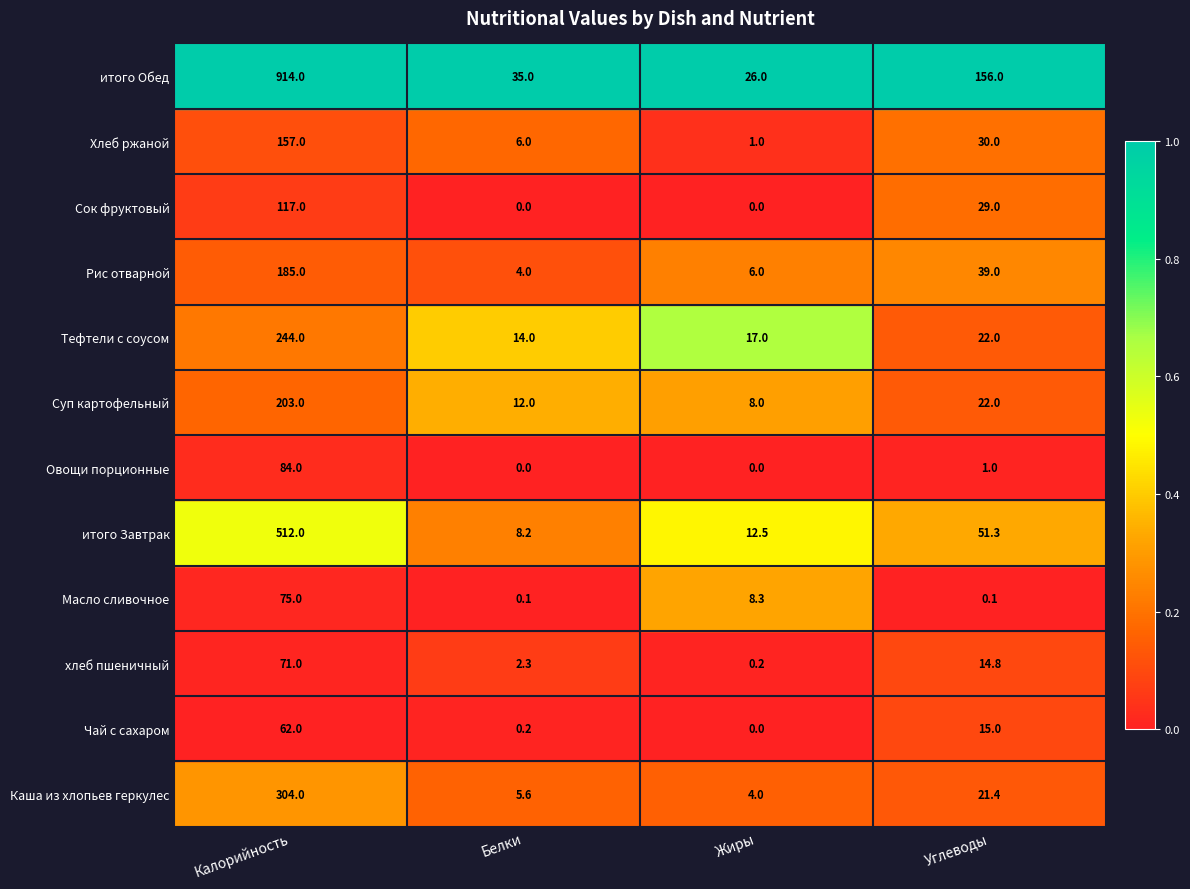

At which label is Овощи порционные closest to 42?

Углеводы